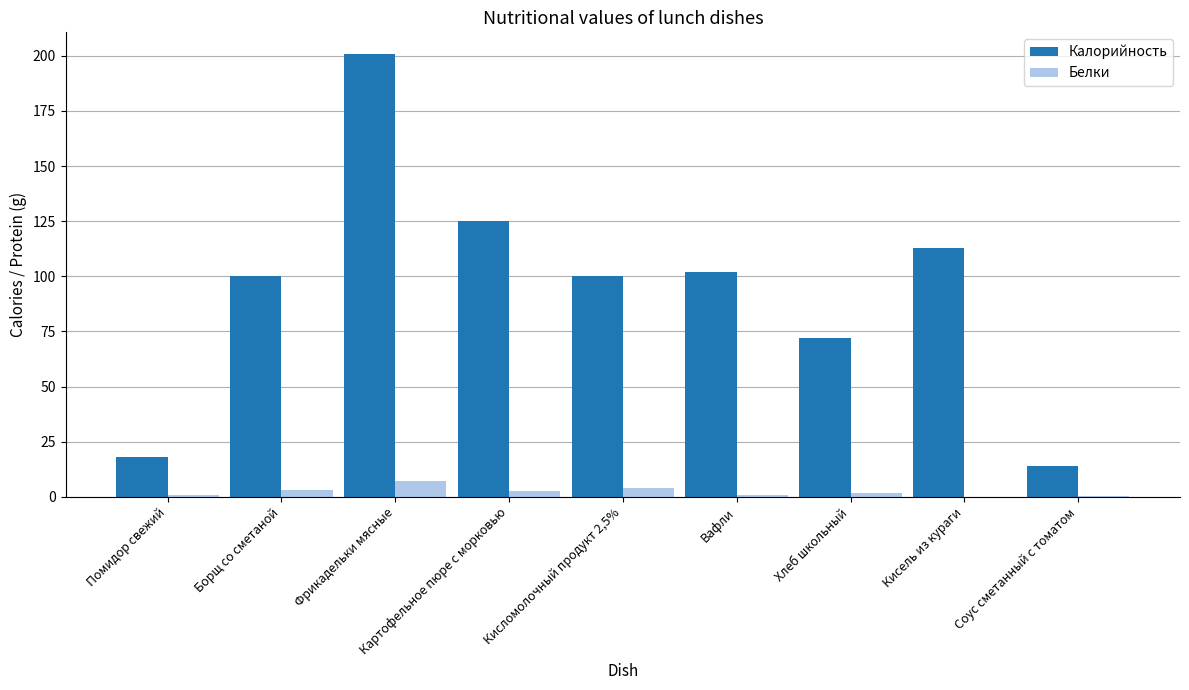

Which label corresponds to the largest value in the chart?

Фрикадельки мясные